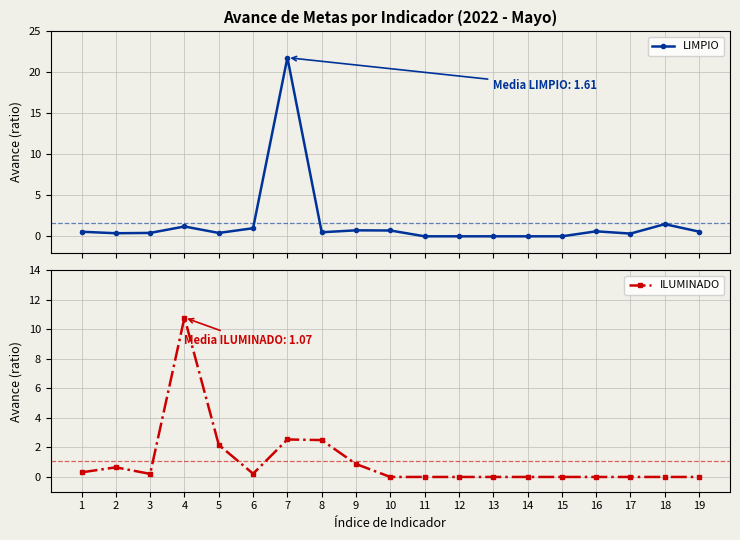

What is the difference between the second highest and minimum values in the LIMPIO series?

1.5